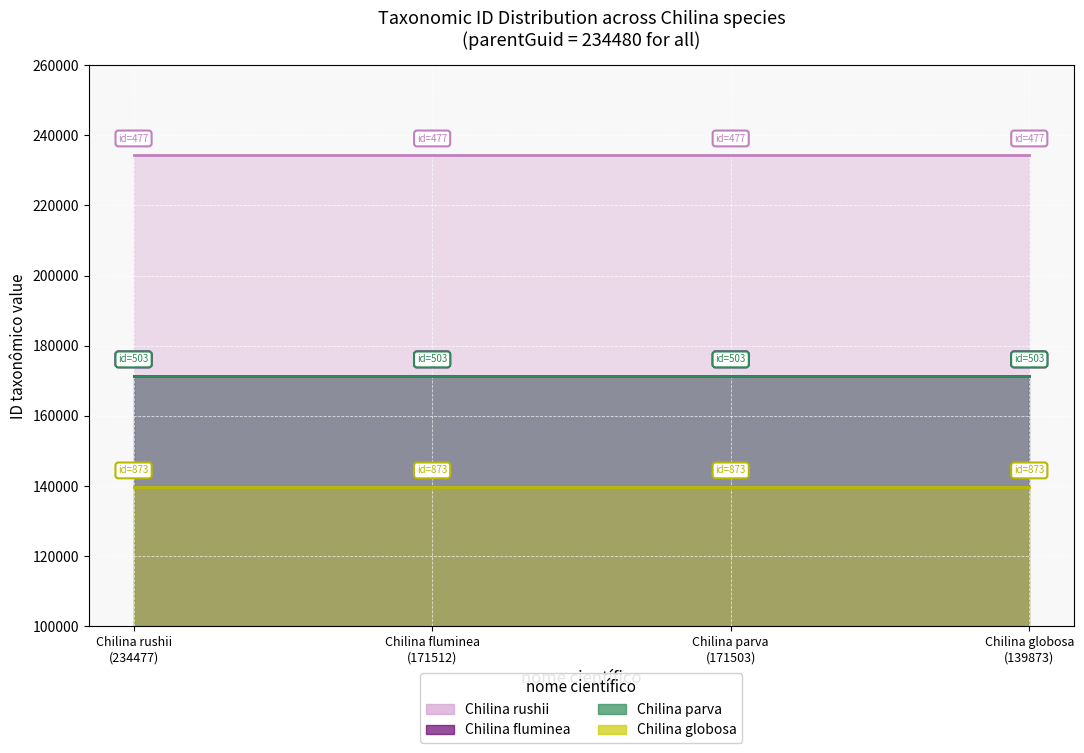

What is the sum of the Chilina fluminea values at 171503 and 139873?

343024